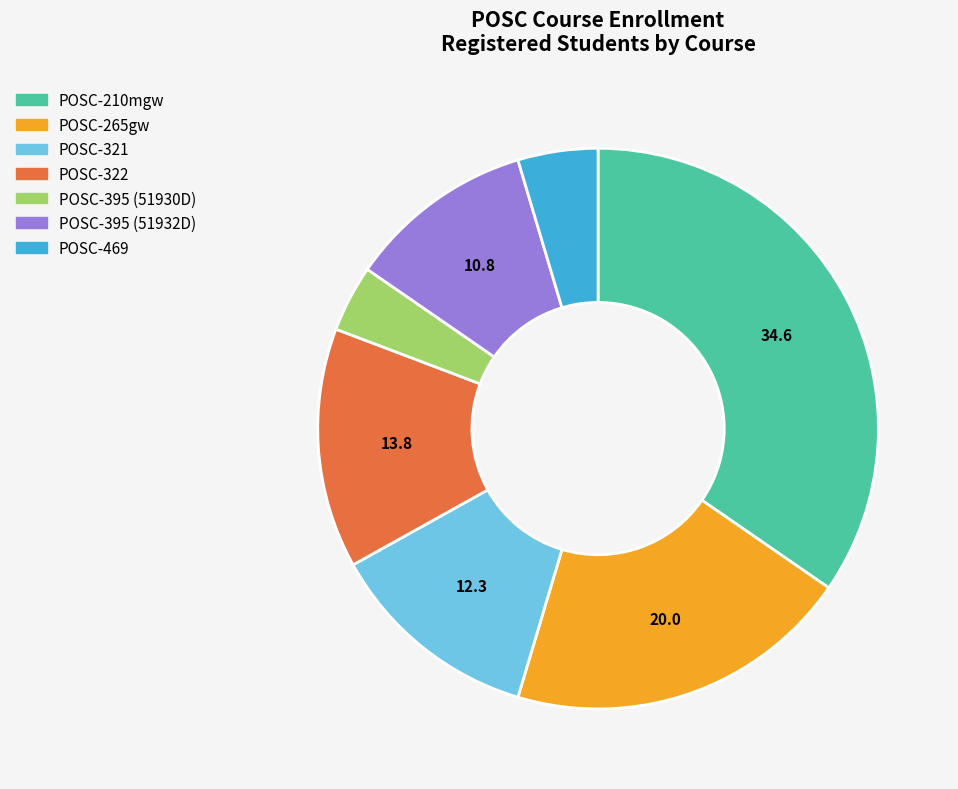

Is POSC-322 the majority of the pie?

No